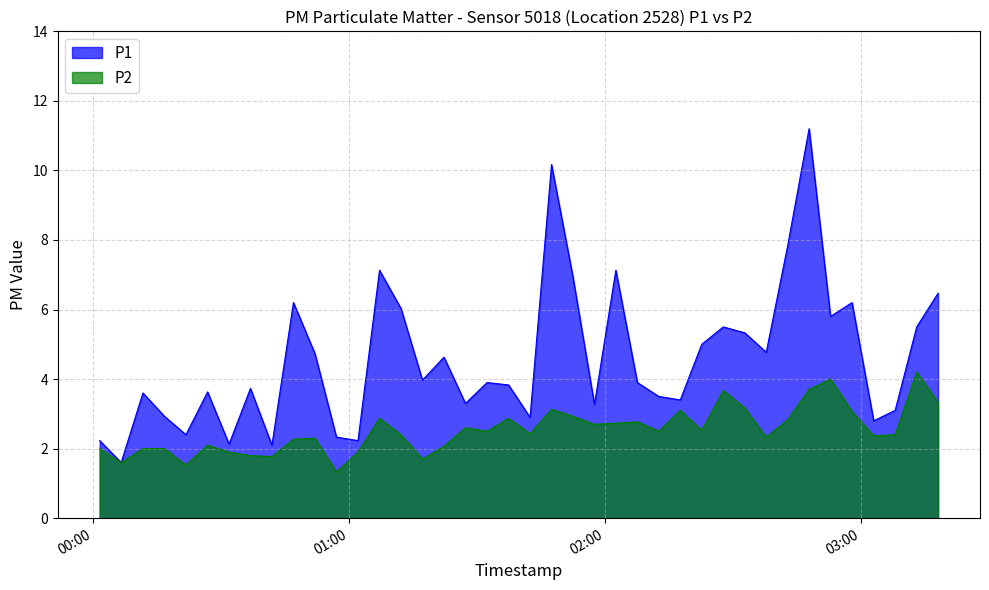

Reading right to left, extract all data points from this chart.

P1: 2023-04-25T03:18:05=6.5	2023-04-25T03:13:04=5.5	2023-04-25T03:08:01=3.1	2023-04-25T03:02:59=2.8	2023-04-25T02:57:54=6.2	2023-04-25T02:52:52=5.8	2023-04-25T02:47:50=11.2	2023-04-25T02:42:48=7.8	2023-04-25T02:37:47=4.8	2023-04-25T02:32:45=5.3	2023-04-25T02:27:43=5.5	2023-04-25T02:22:40=5.0	2023-04-25T02:17:37=3.4	2023-04-25T02:12:35=3.5	2023-04-25T02:07:34=3.9	2023-04-25T02:02:31=7.1	2023-04-25T01:57:30=3.3	2023-04-25T01:52:28=6.9	2023-04-25T01:47:26=10.2	2023-04-25T01:42:24=2.9	2023-04-25T01:37:22=3.8	2023-04-25T01:32:19=3.9	2023-04-25T01:27:15=3.3	2023-04-25T01:22:13=4.6	2023-04-25T01:17:10=4.0	2023-04-25T01:12:08=6.0	2023-04-25T01:07:06=7.1	2023-04-25T01:02:03=2.2	2023-04-25T00:57:00=2.3	2023-04-25T00:51:58=4.7	2023-04-25T00:46:55=6.2	2023-04-25T00:41:52=2.1	2023-04-25T00:36:50=3.7	2023-04-25T00:31:49=2.1	2023-04-25T00:26:47=3.6	2023-04-25T00:21:42=2.4	2023-04-25T00:16:39=2.9	2023-04-25T00:11:37=3.6	2023-04-25T00:06:31=1.6	2023-04-25T00:01:29=2.2
P2: 2023-04-25T03:18:05=3.3	2023-04-25T03:13:04=4.2	2023-04-25T03:08:01=2.4	2023-04-25T03:02:59=2.4	2023-04-25T02:57:54=3.1	2023-04-25T02:52:52=4.0	2023-04-25T02:47:50=3.7	2023-04-25T02:42:48=2.8	2023-04-25T02:37:47=2.3	2023-04-25T02:32:45=3.2	2023-04-25T02:27:43=3.7	2023-04-25T02:22:40=2.5	2023-04-25T02:17:37=3.1	2023-04-25T02:12:35=2.5	2023-04-25T02:07:34=2.8	2023-04-25T02:02:31=2.7	2023-04-25T01:57:30=2.7	2023-04-25T01:52:28=2.9	2023-04-25T01:47:26=3.1	2023-04-25T01:42:24=2.4	2023-04-25T01:37:22=2.9	2023-04-25T01:32:19=2.5	2023-04-25T01:27:15=2.6	2023-04-25T01:22:13=2.1	2023-04-25T01:17:10=1.7	2023-04-25T01:12:08=2.4	2023-04-25T01:07:06=2.9	2023-04-25T01:02:03=1.9	2023-04-25T00:57:00=1.3	2023-04-25T00:51:58=2.3	2023-04-25T00:46:55=2.3	2023-04-25T00:41:52=1.8	2023-04-25T00:36:50=1.8	2023-04-25T00:31:49=1.9	2023-04-25T00:26:47=2.1	2023-04-25T00:21:42=1.5	2023-04-25T00:16:39=2.0	2023-04-25T00:11:37=2.0	2023-04-25T00:06:31=1.6	2023-04-25T00:01:29=2.0